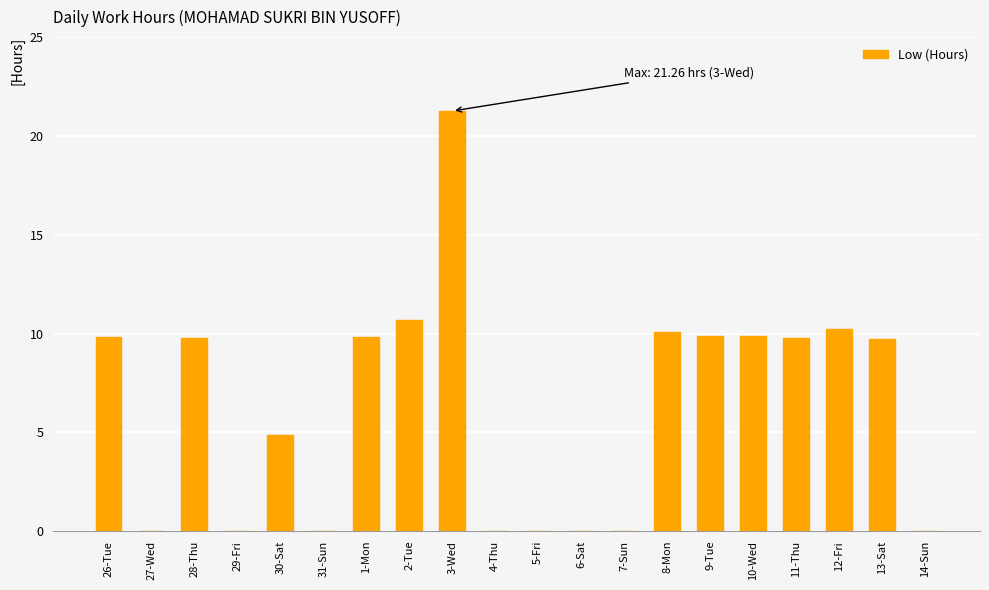

What is the sum of all values?

125.8